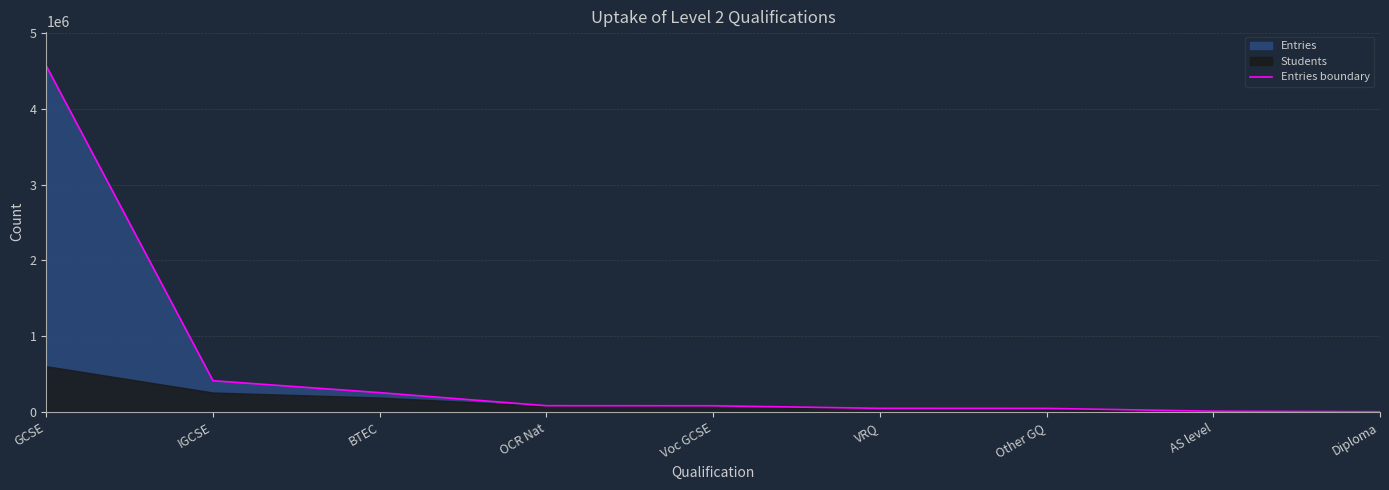

How many lines are shown in the chart?

1